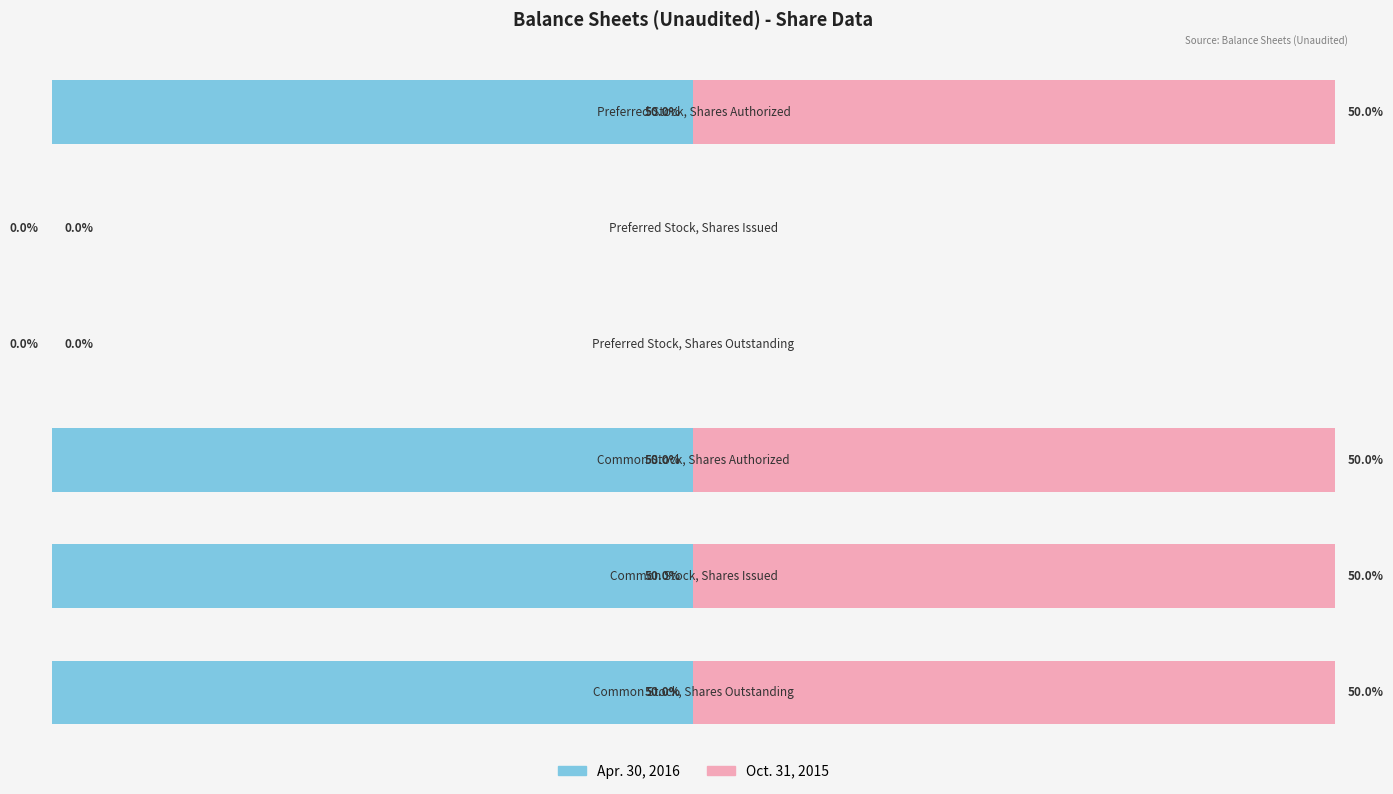

What are all the series names shown in the legend?

Apr. 30, 2016, Oct. 31, 2015